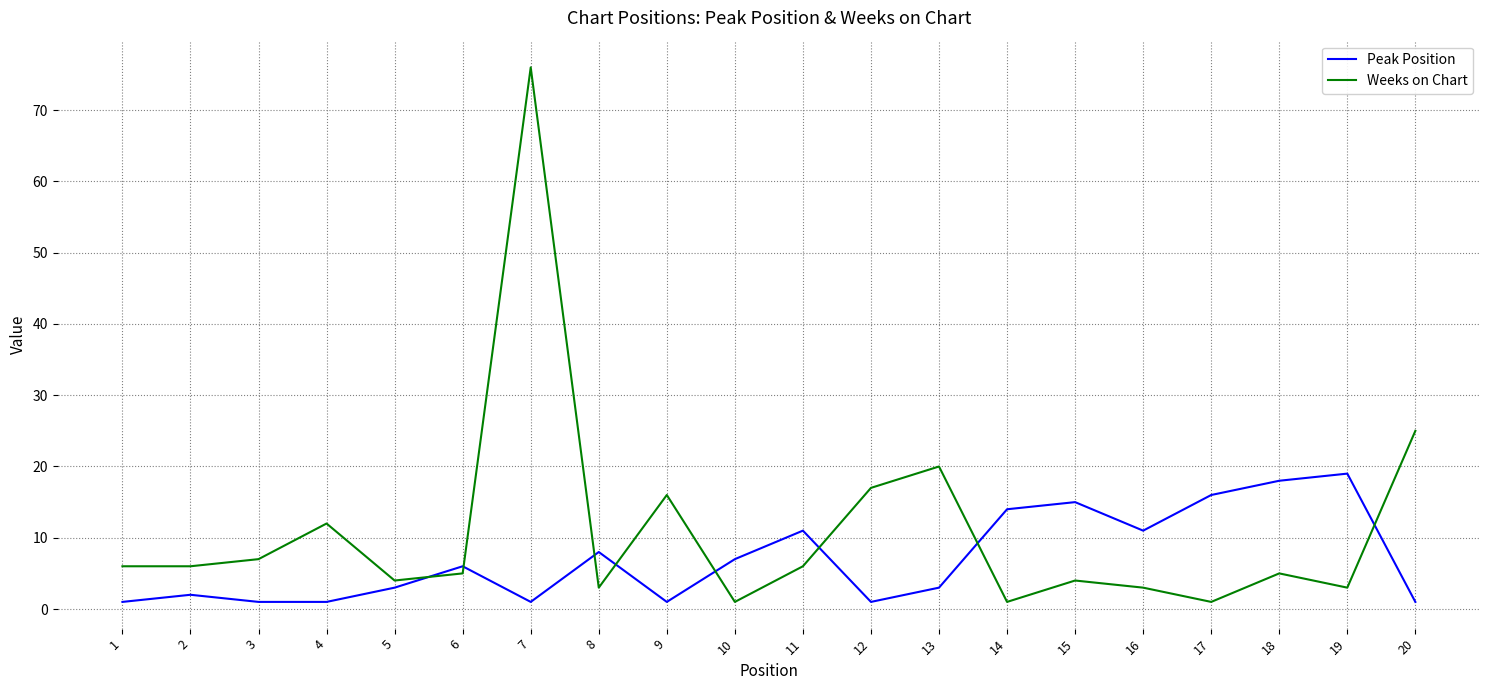

Rank the series by their maximum value, from lowest to highest.

Peak Position, Weeks on Chart